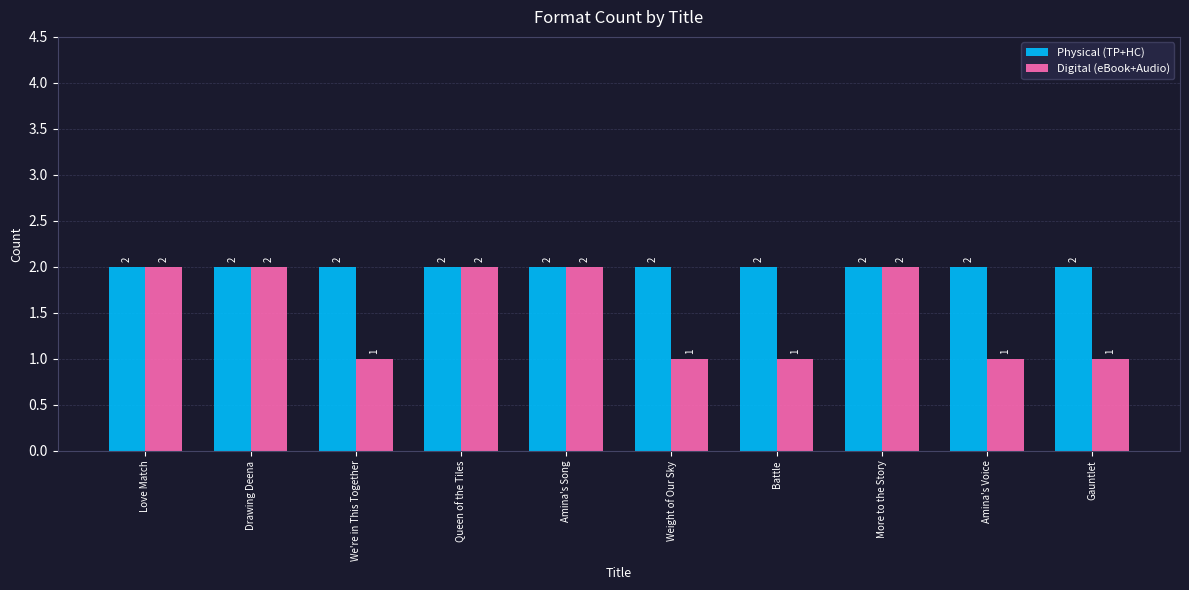

Which series has the widest spread of values?

Digital (eBook+Audio)